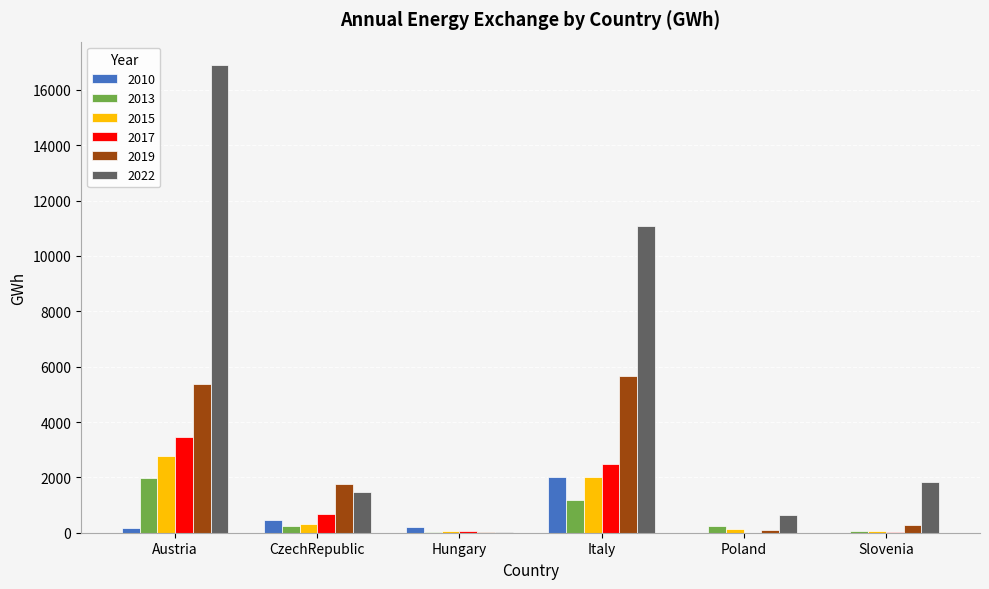

What is the approximate value of 2022 at CzechRepublic?

1465.1